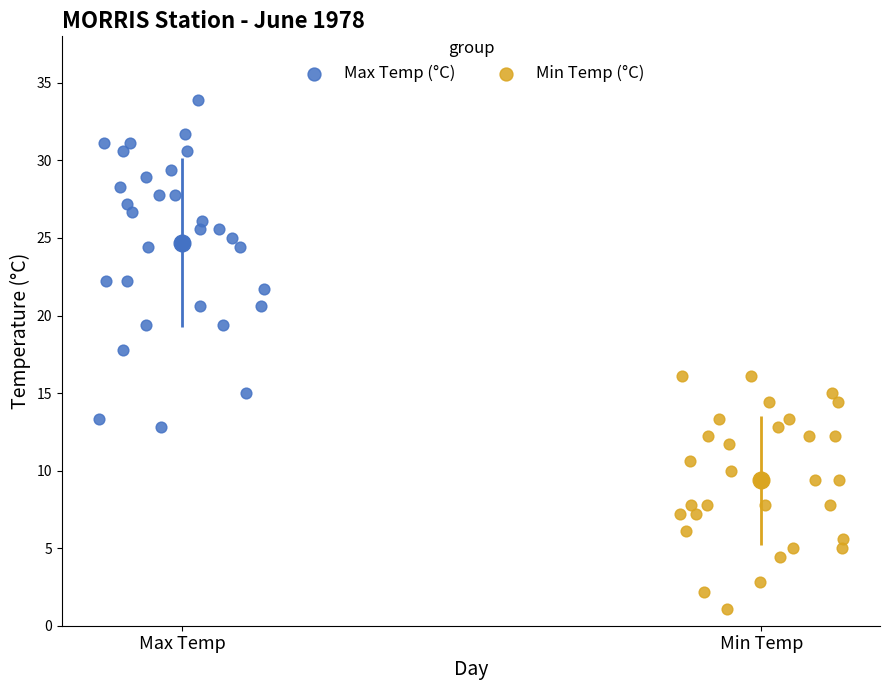

Which series has the widest spread of Y values?

Max Temp (°C)